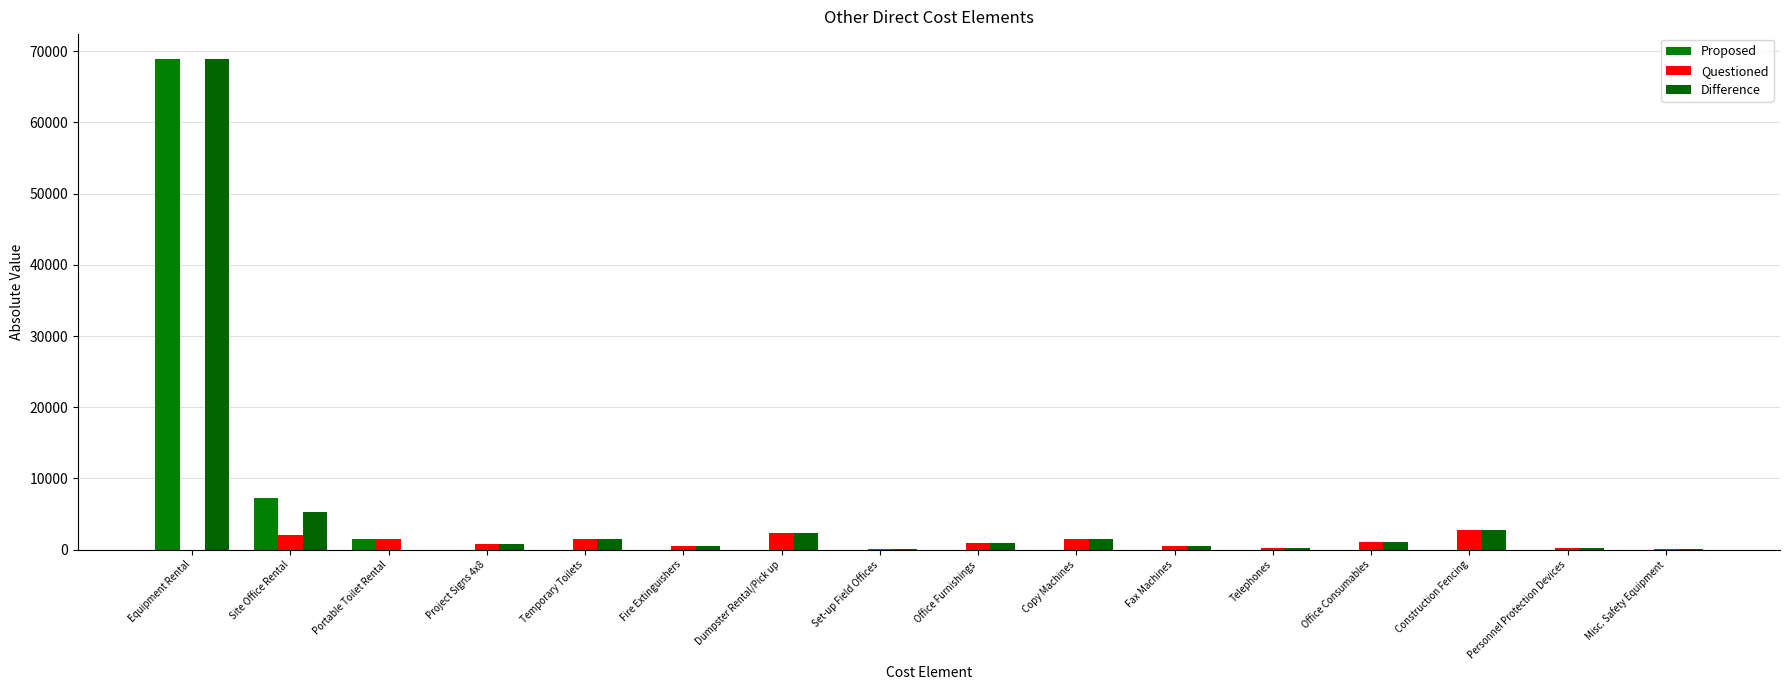

How many groups of bars are there?

16